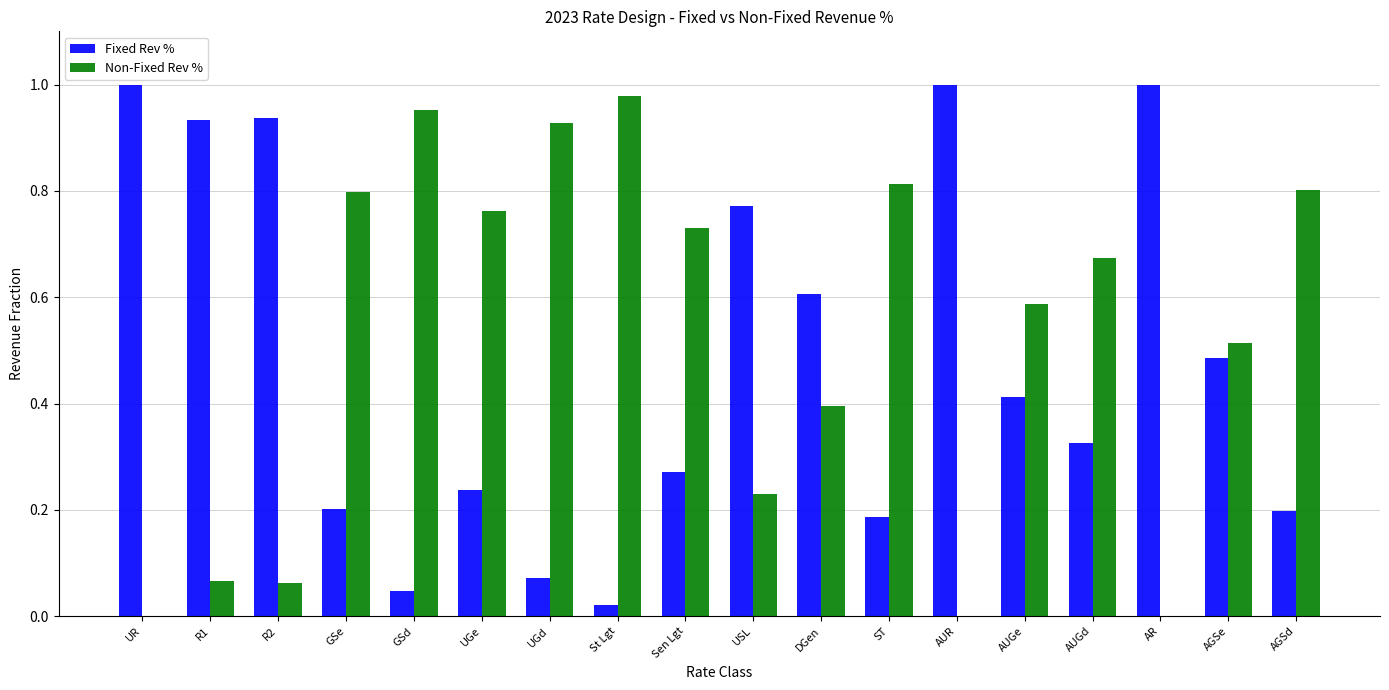

What is the sum of all Non-Fixed Rev % values?

9.3